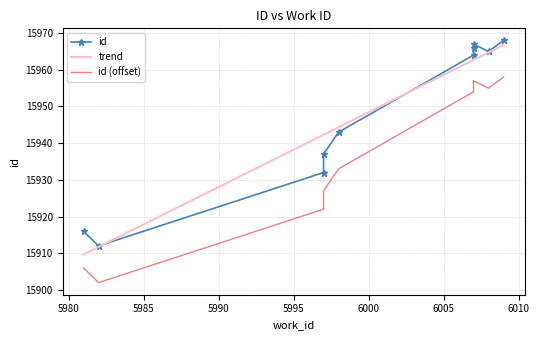

Between 5982 and 6007, which is larger?

6007